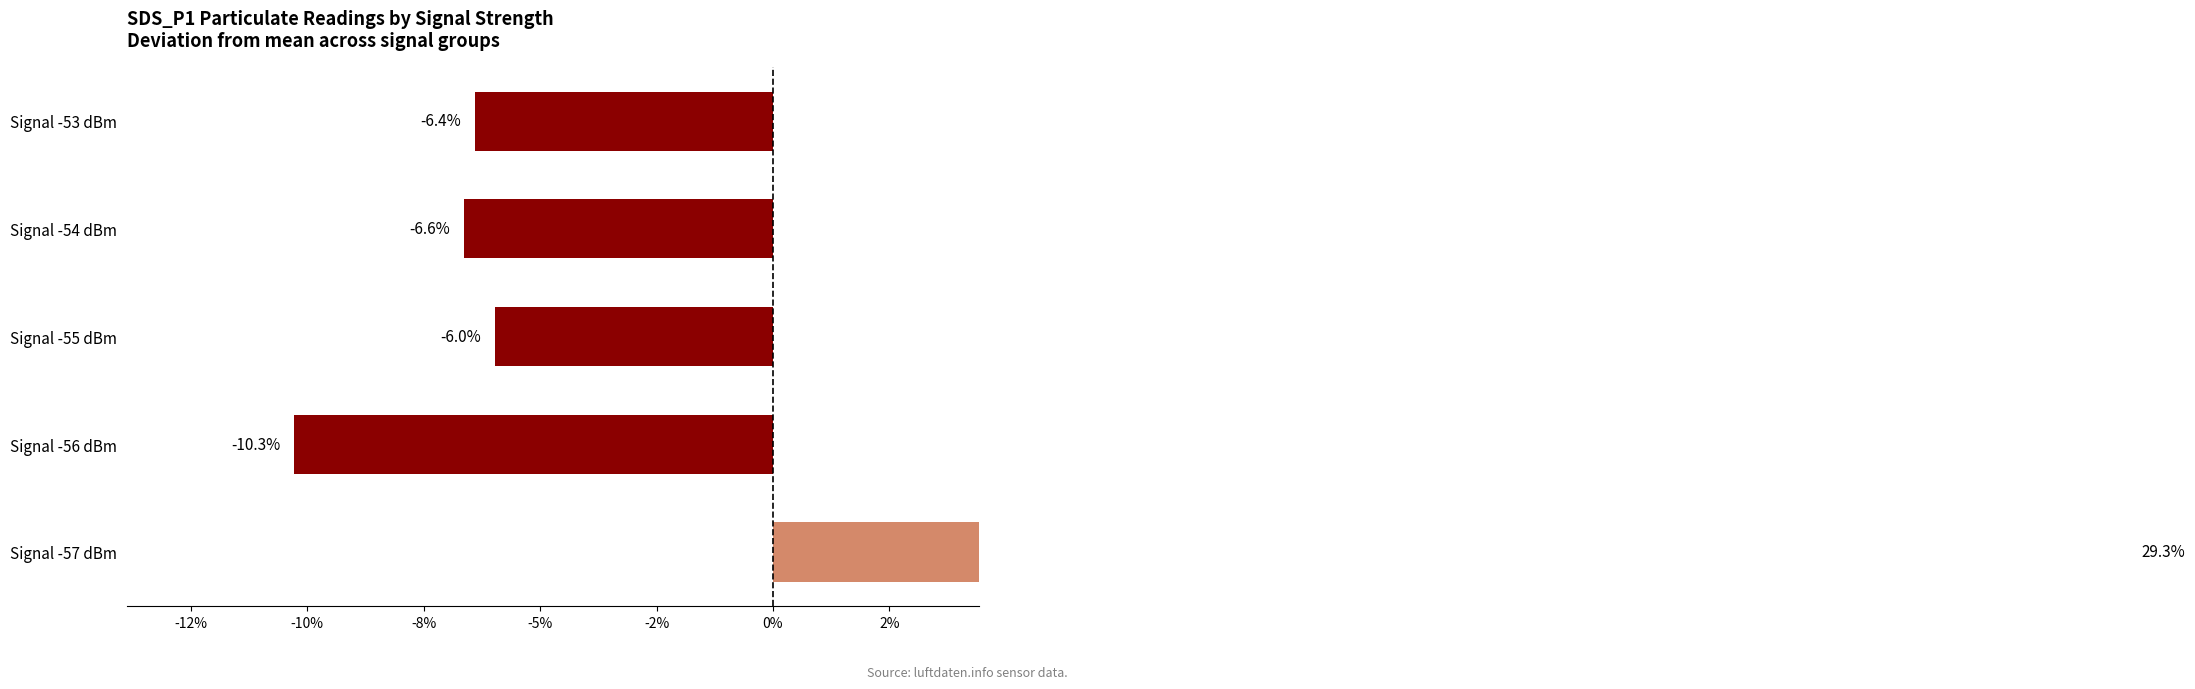

The value at Signal -53 dBm is -6.4. True or false?

True